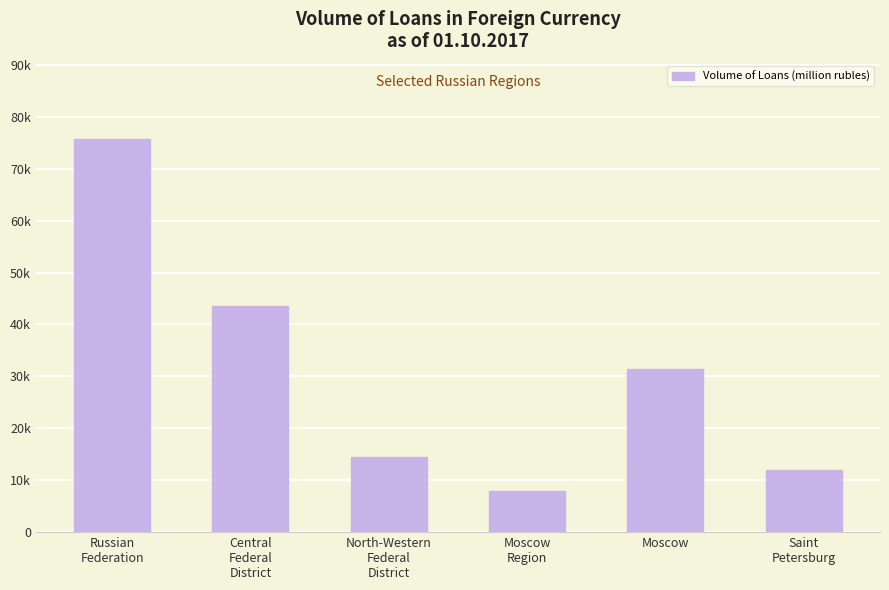

Rank the categories by value from highest to lowest.

Russian
Federation, Central
Federal
District, Moscow, North-Western
Federal
District, Saint
Petersburg, Moscow
Region